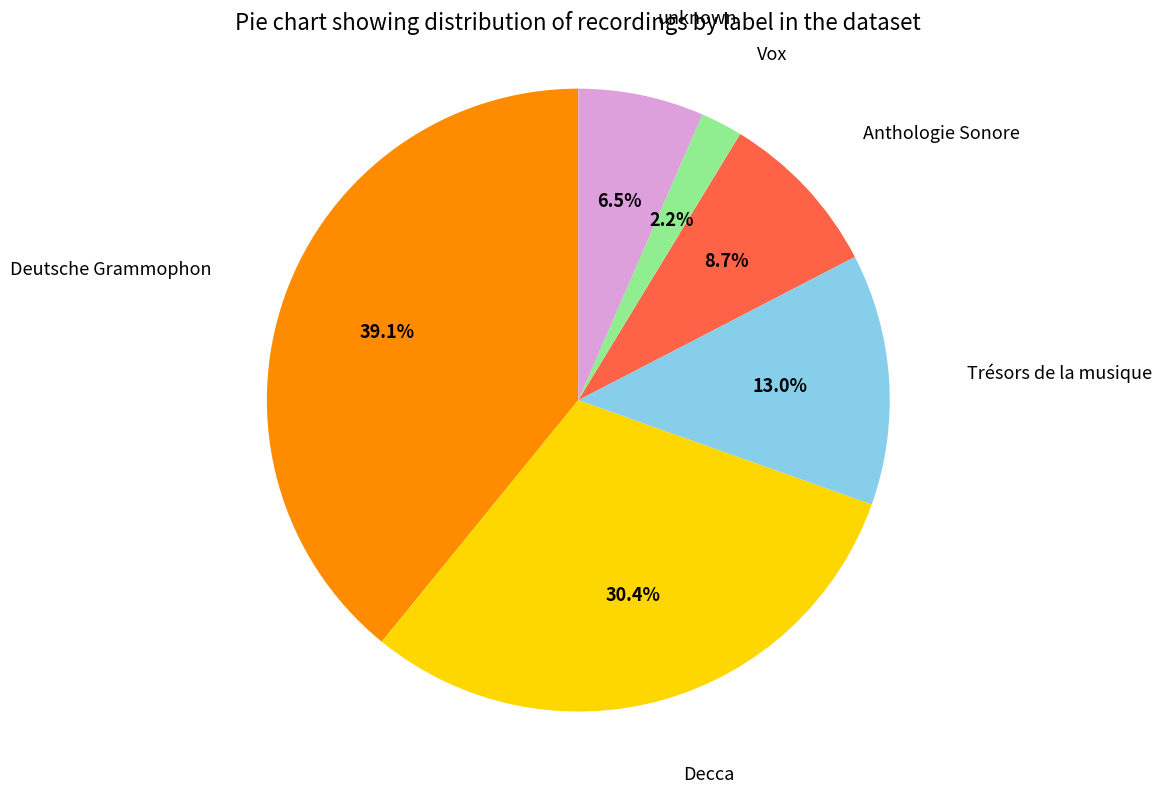

To the nearest percent, what is the difference between the Decca and unknown slice percentages?

24%